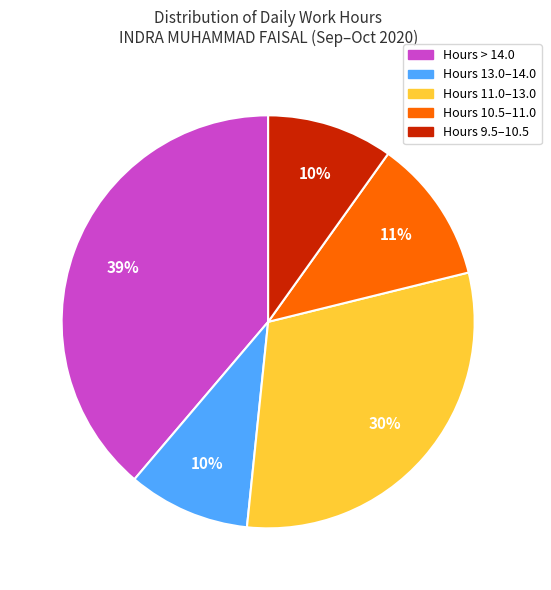

To the nearest percent, what is the average slice percentage?

20%